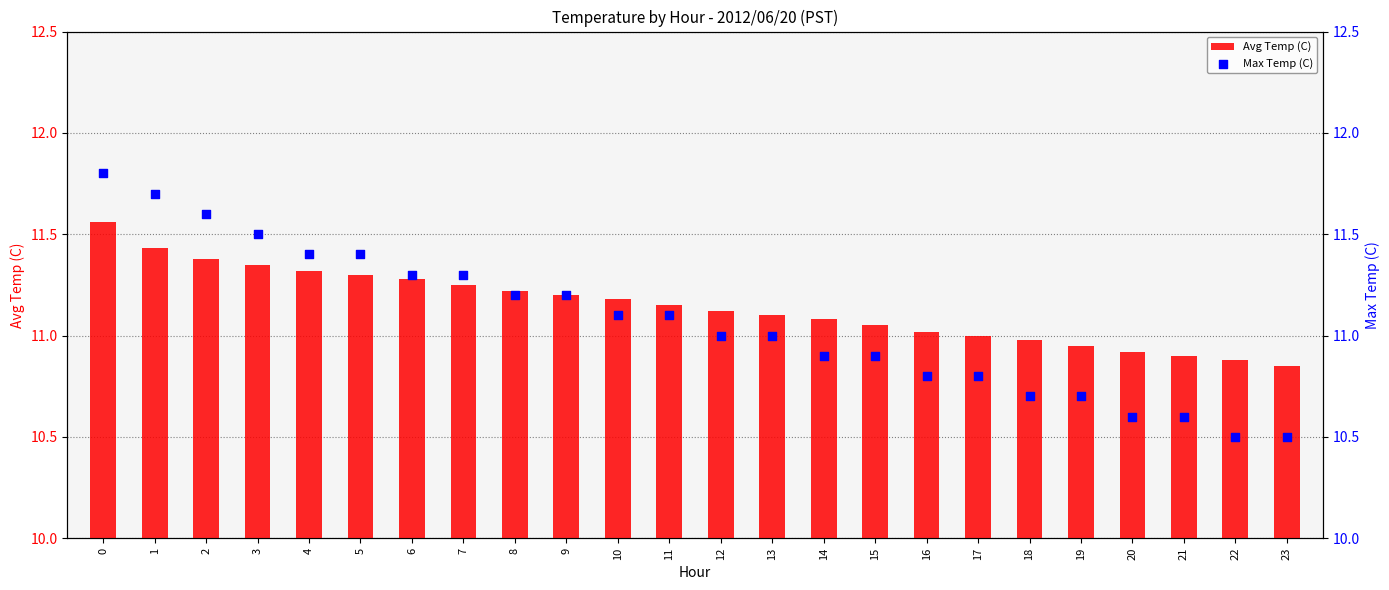

Is the value of Avg Temp (C) at 5 greater than the value of Max Temp (C) at 15?

Yes